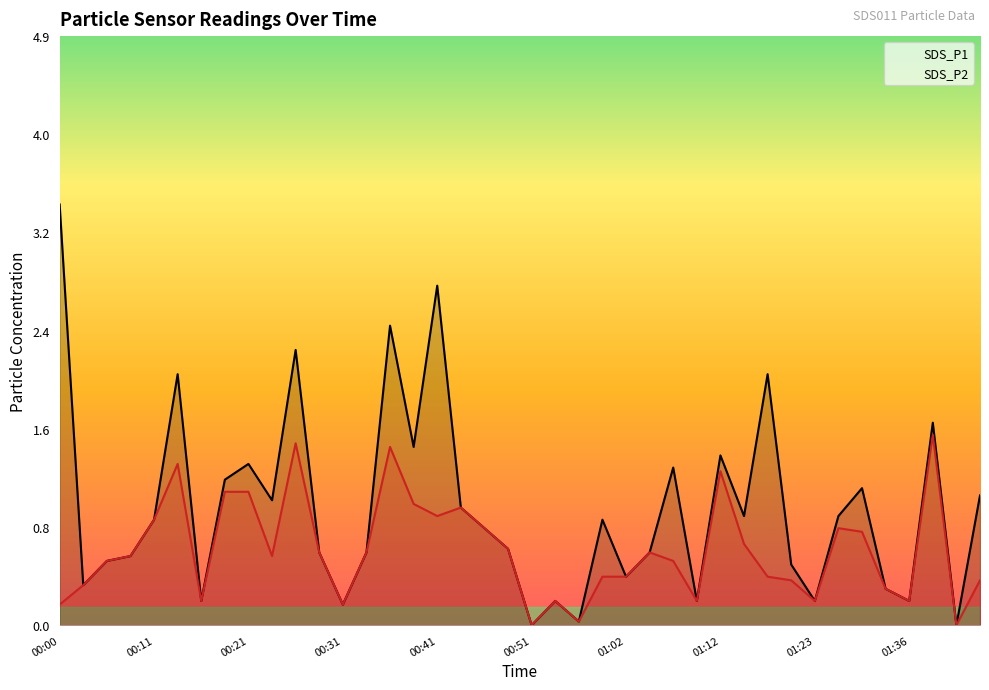

List the series in order of their peak value, lowest first.

SDS_P2, SDS_P1